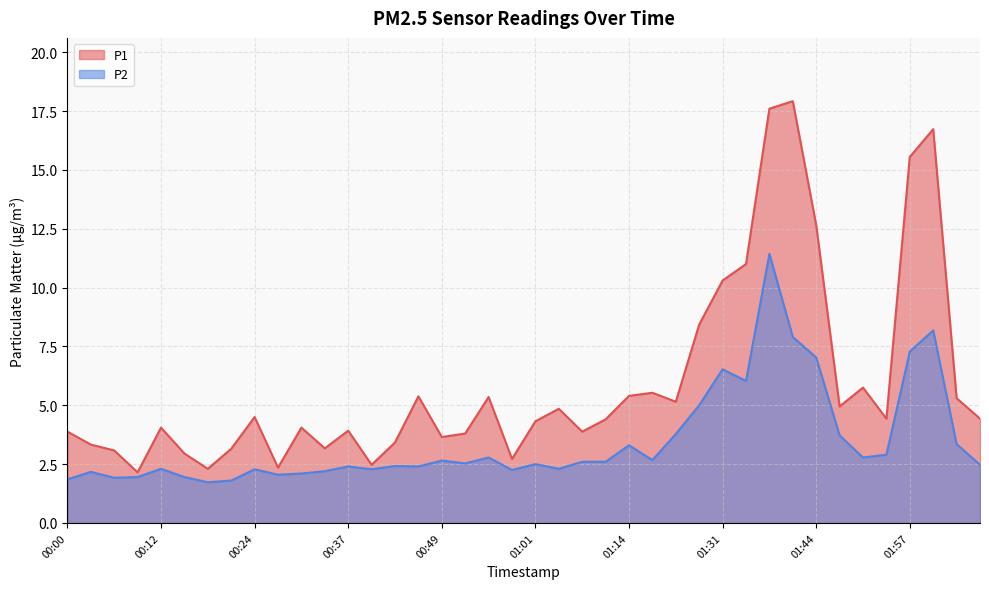

At which category is the sum across all series the highest?

01:38